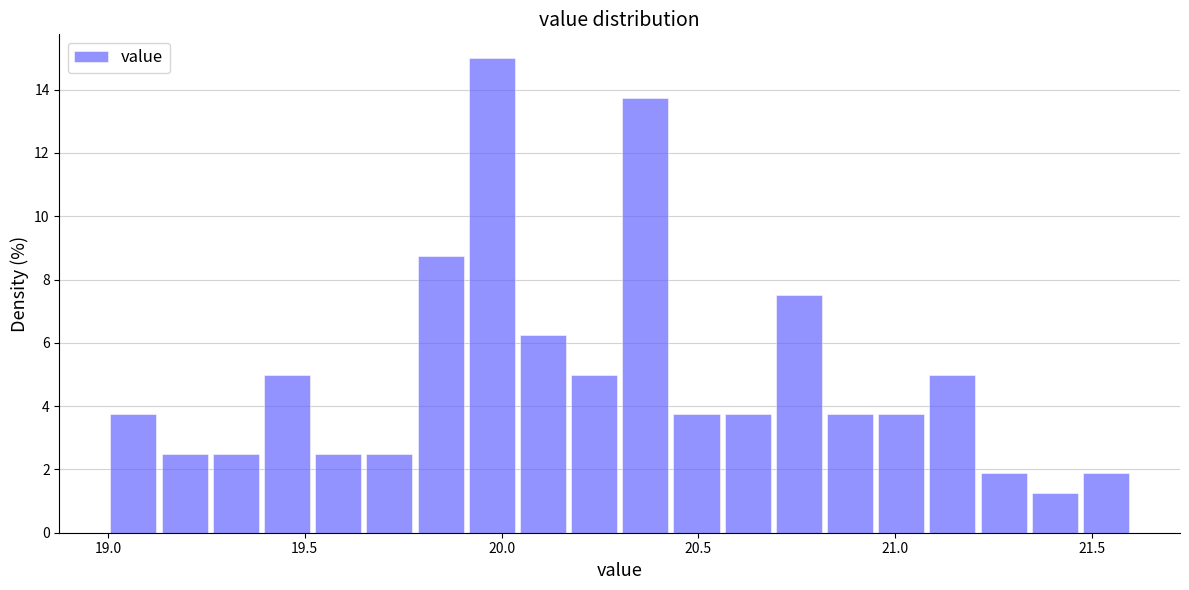

Read against the x-axis, roughly where is the centre of the tallest bar?

20.00